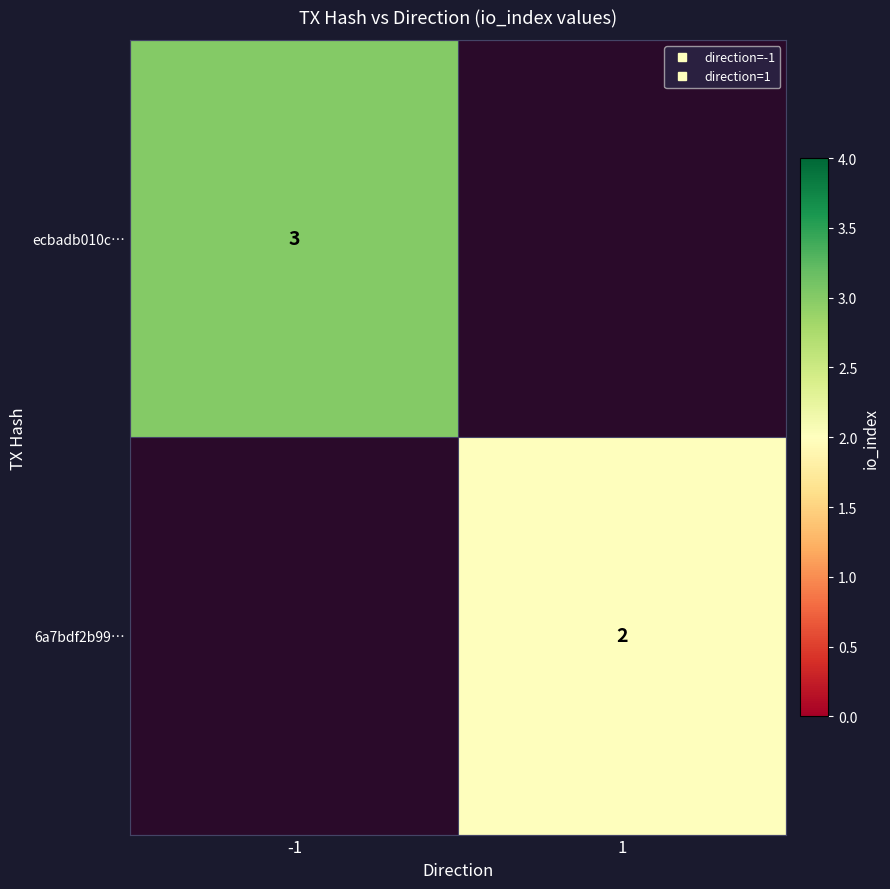

How many positive values does the 6a7bdf2b99… series have?

1